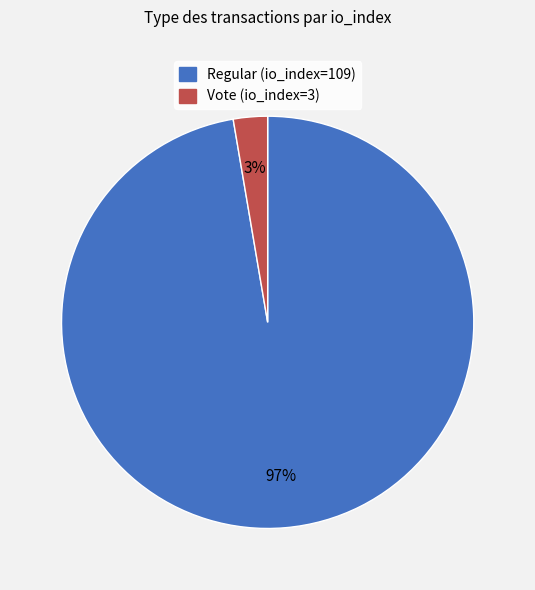

Do Regular (io_index=109) and Vote (io_index=3) together represent more than half of the pie?

Yes